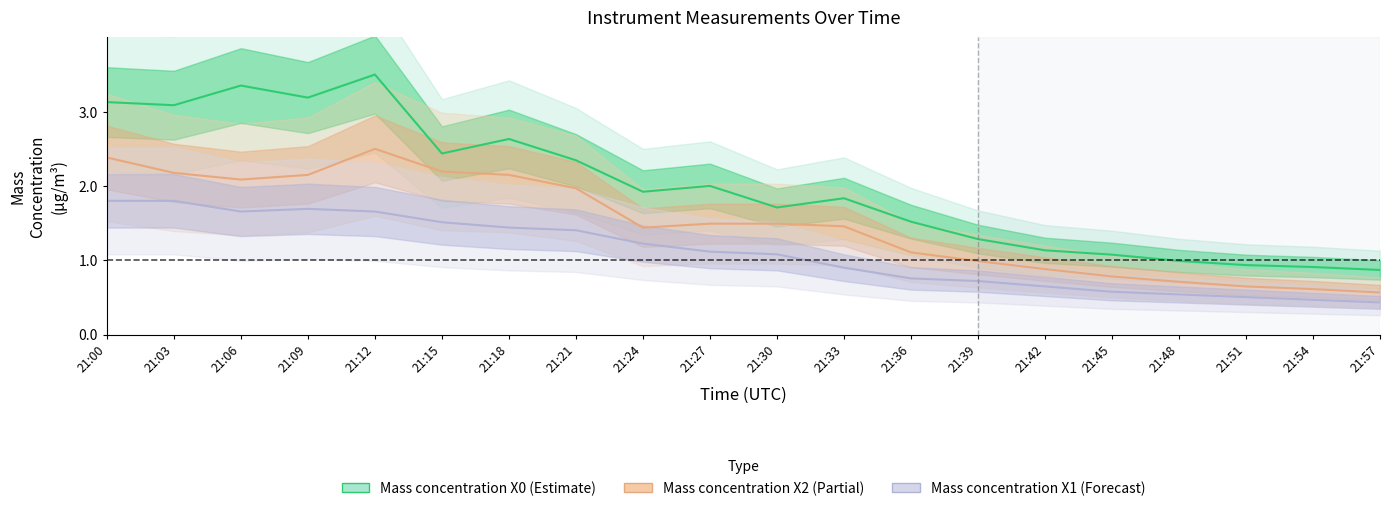

At which category does Mass concentration X1 (μg/m³) reach its first local valley?

21:06